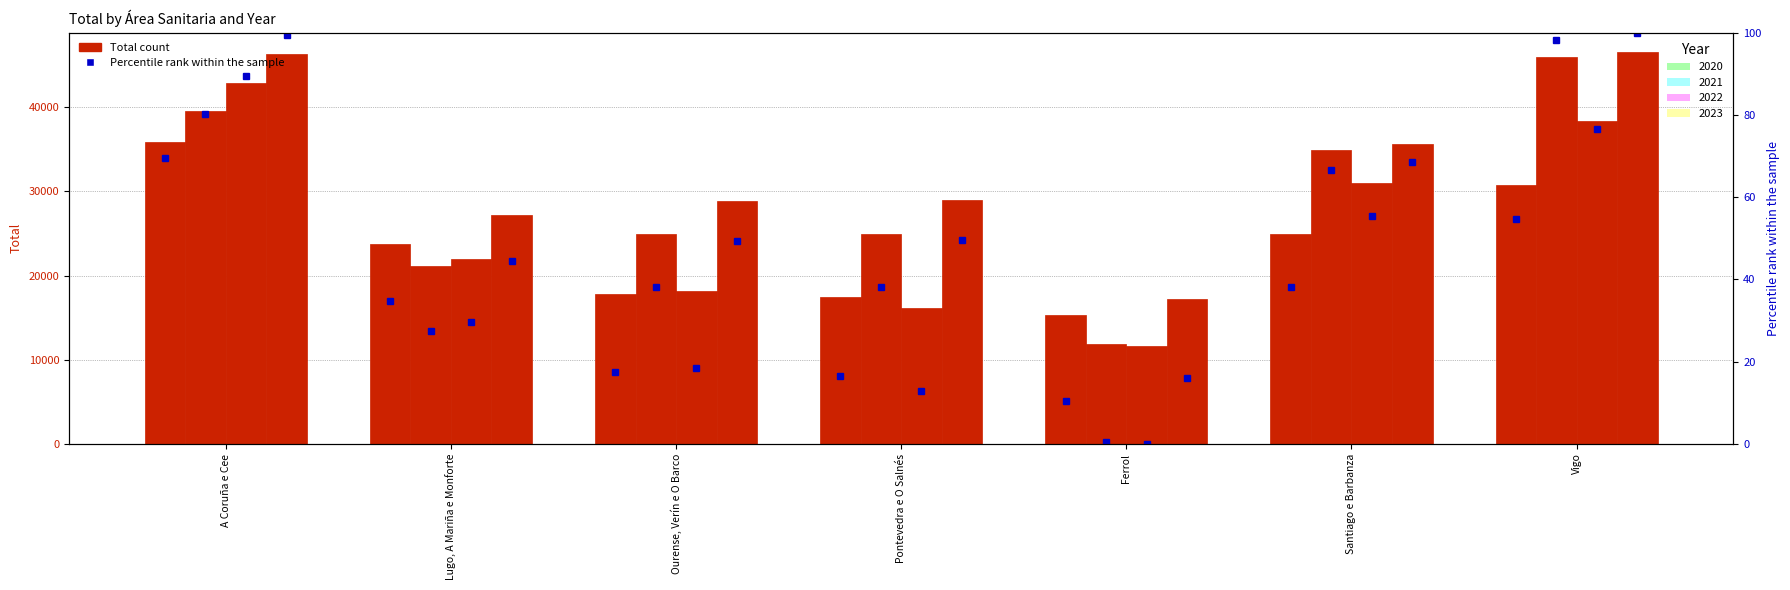

Which has a higher value, Santiago e Barbanza or A Coruña e Cee?

A Coruña e Cee